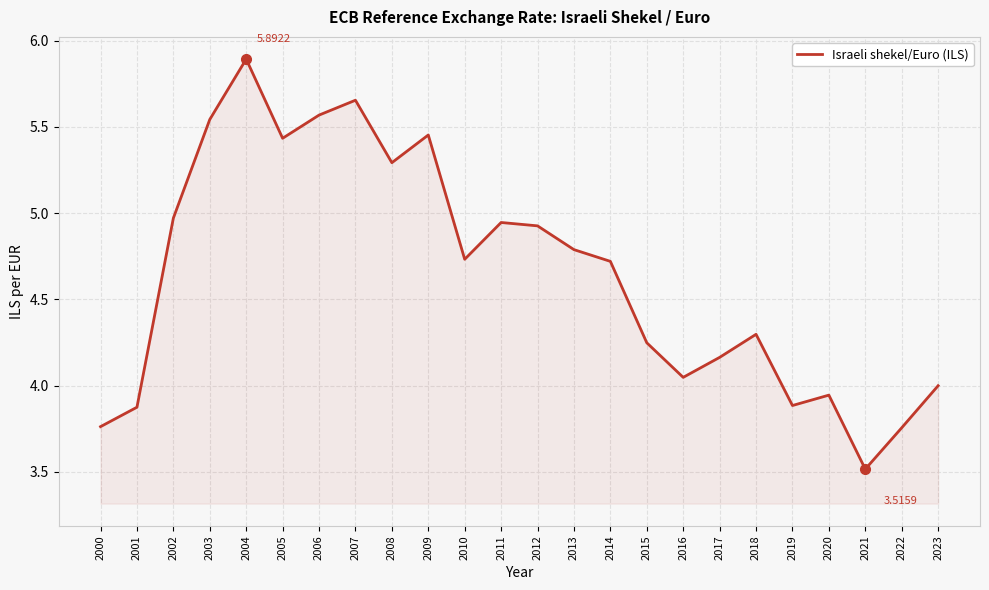

The chart shows a value of 7.6 at 2007. True or false?

False